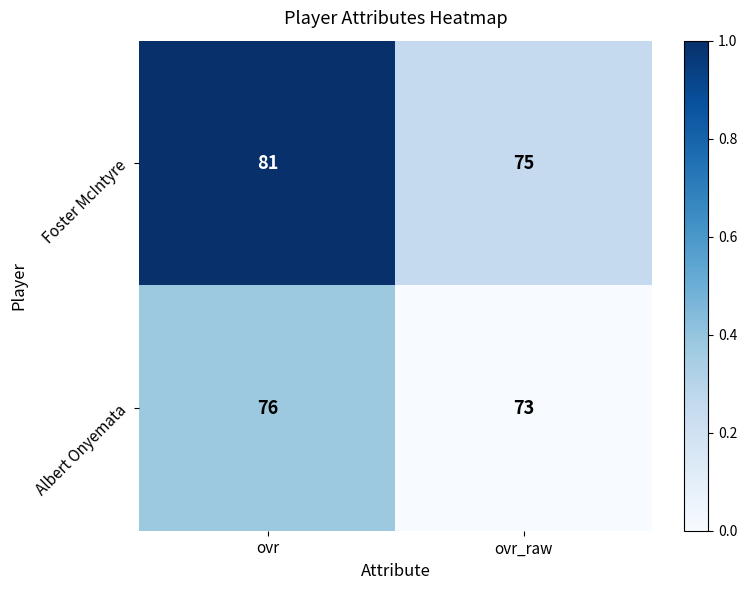

Is it true that Albert Onyemata equals 76 at ovr?

True